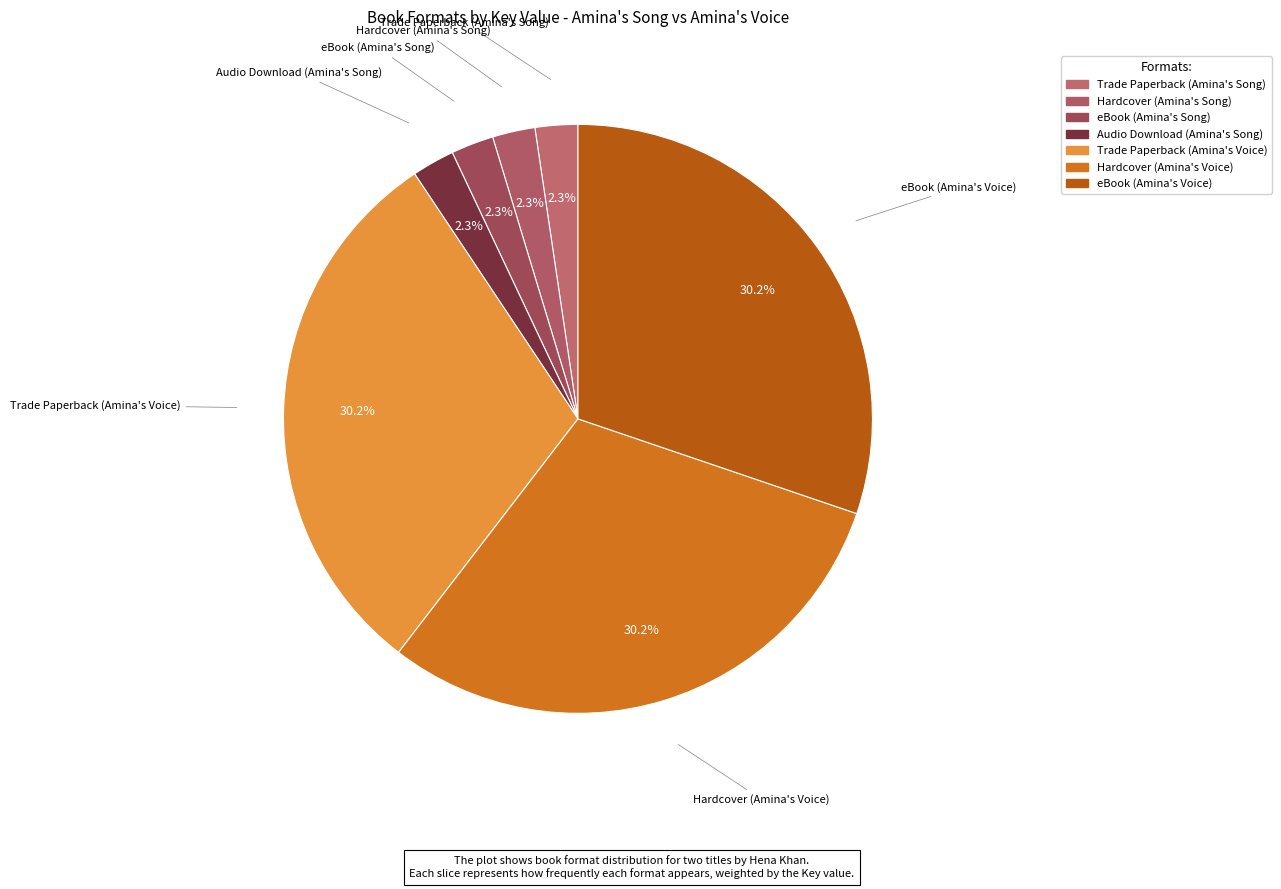

How many slices are in this pie chart?

7